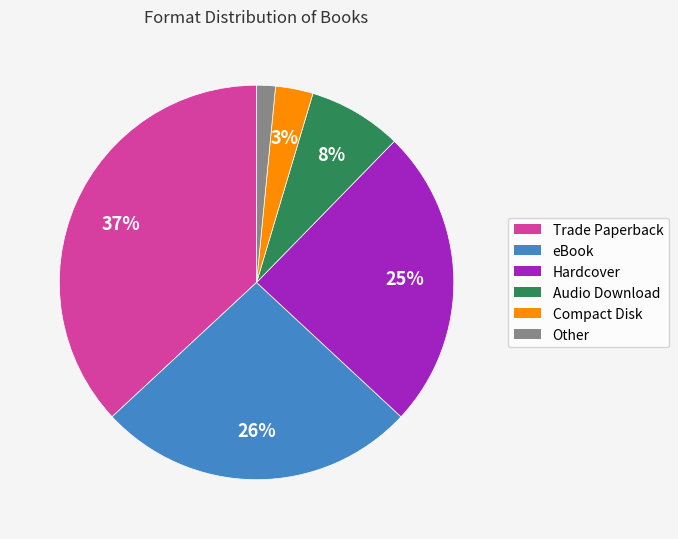

Combined, do eBook and Compact Disk account for over 50%?

No